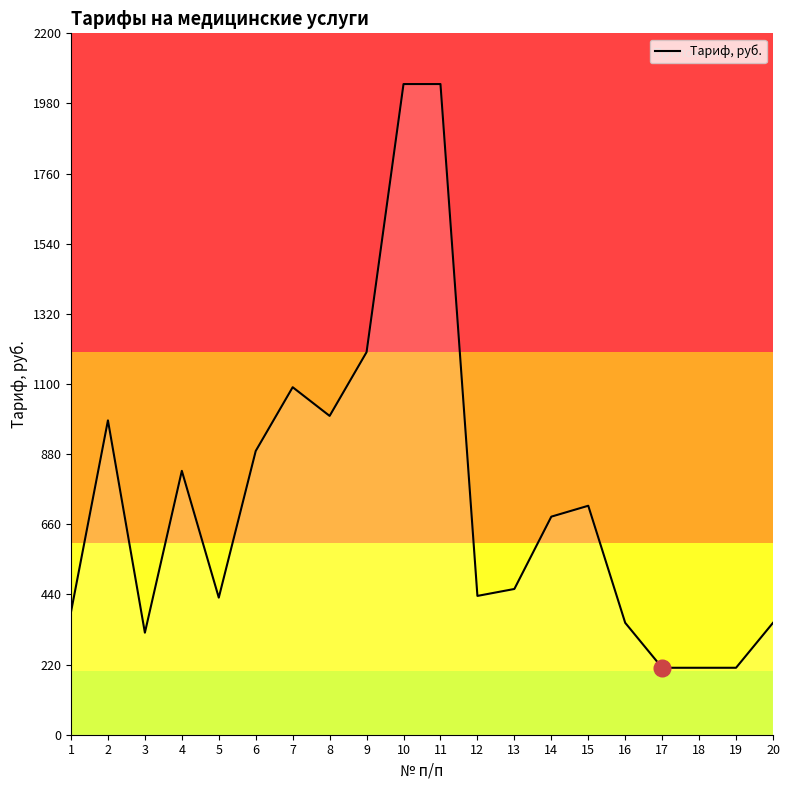

What is the greatest value displayed?

2040.9